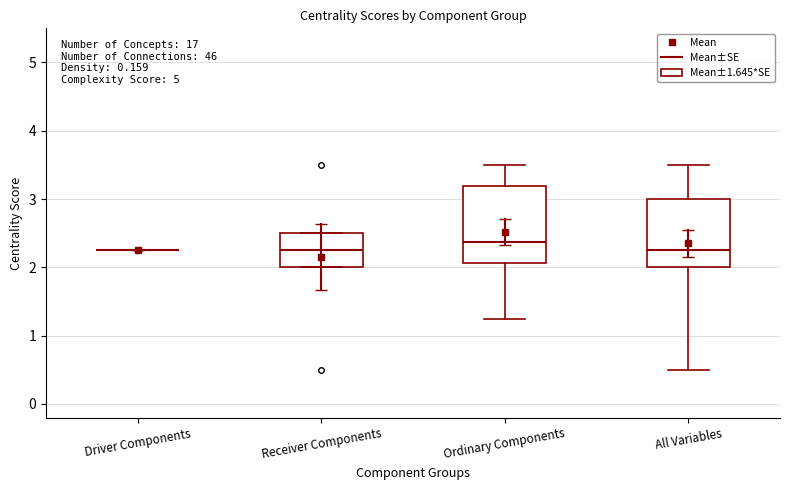

Reading left to right, transcribe this box plot: for each box, give where its median line is, the range the box spans, and where its two whiskers end, as read against the y-axis. The values are not printed on the chart, so give them approximately, as read against the axis.

Driver Components: box collapsed to a line at 2.3, whiskers 2.3 to 2.3
Receiver Components: median 2.3, box 2.0 to 2.5, whiskers 2.0 to 2.5
Ordinary Components: median 2.4, box 2.1 to 3.2, whiskers 1.3 to 3.5
All Variables: median 2.3, box 2.0 to 3.0, whiskers 0.5 to 3.5